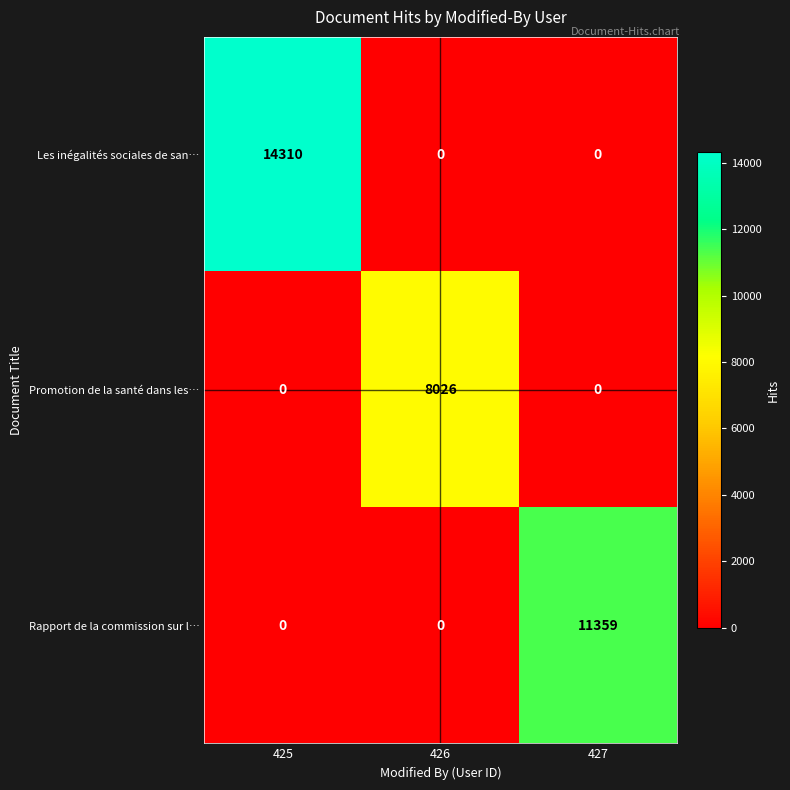

How many series are shown in this chart?

3